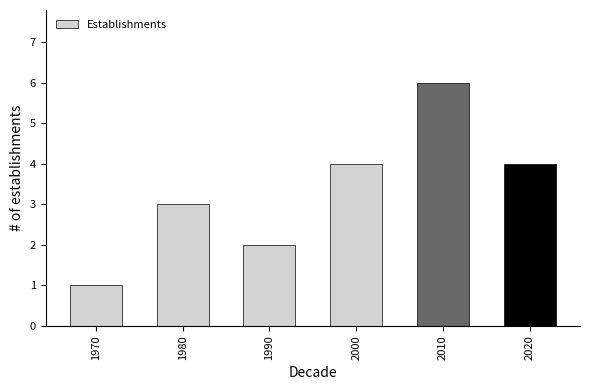

Reading left to right, list all the values displayed in this chart.

1	3	2	4	6	4